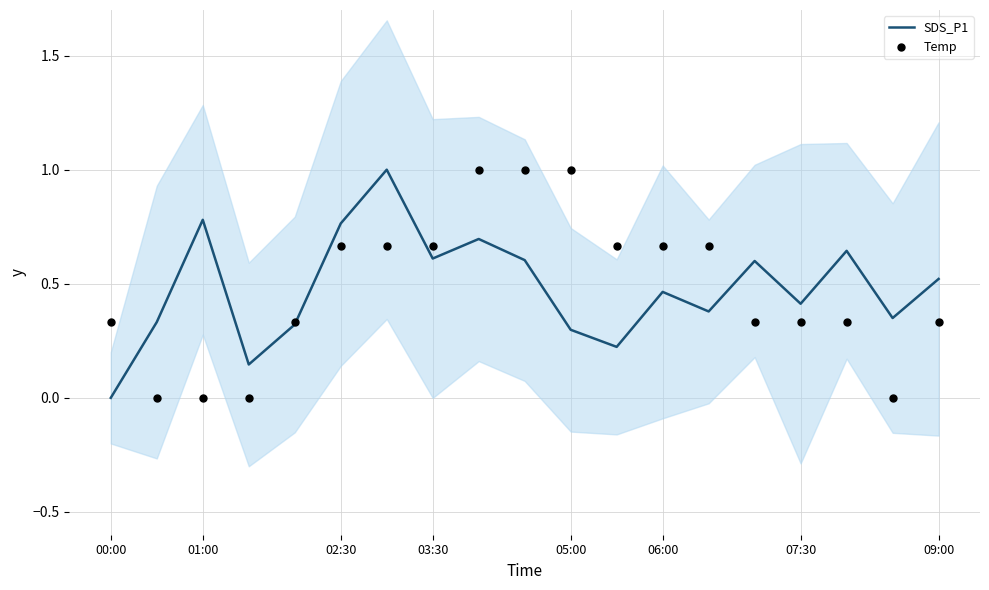

Which series reaches the maximum Y coordinate?

SDS_P1